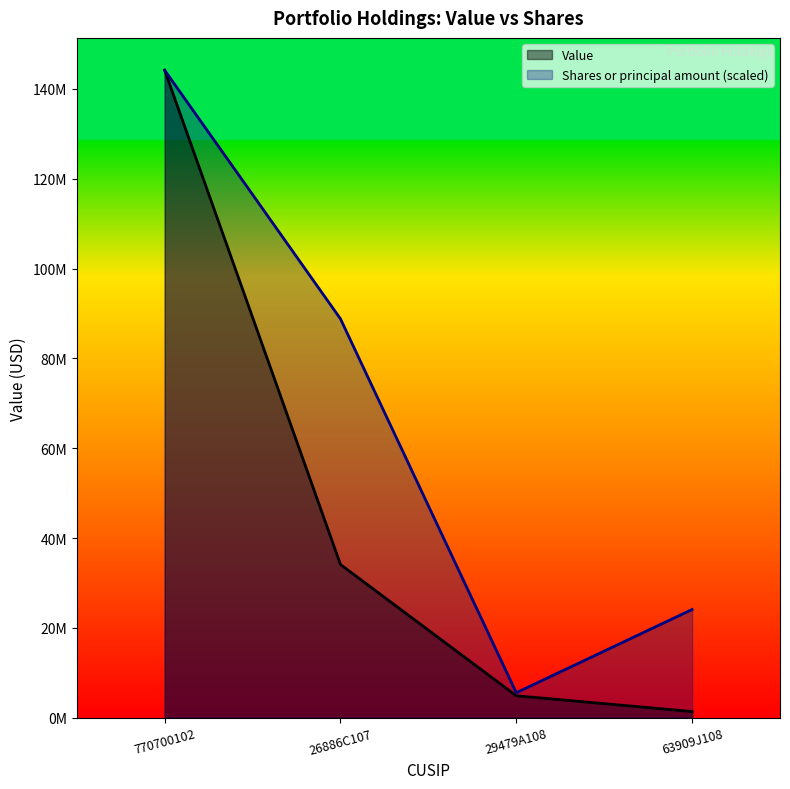

Does the chart have visible grid lines?

No